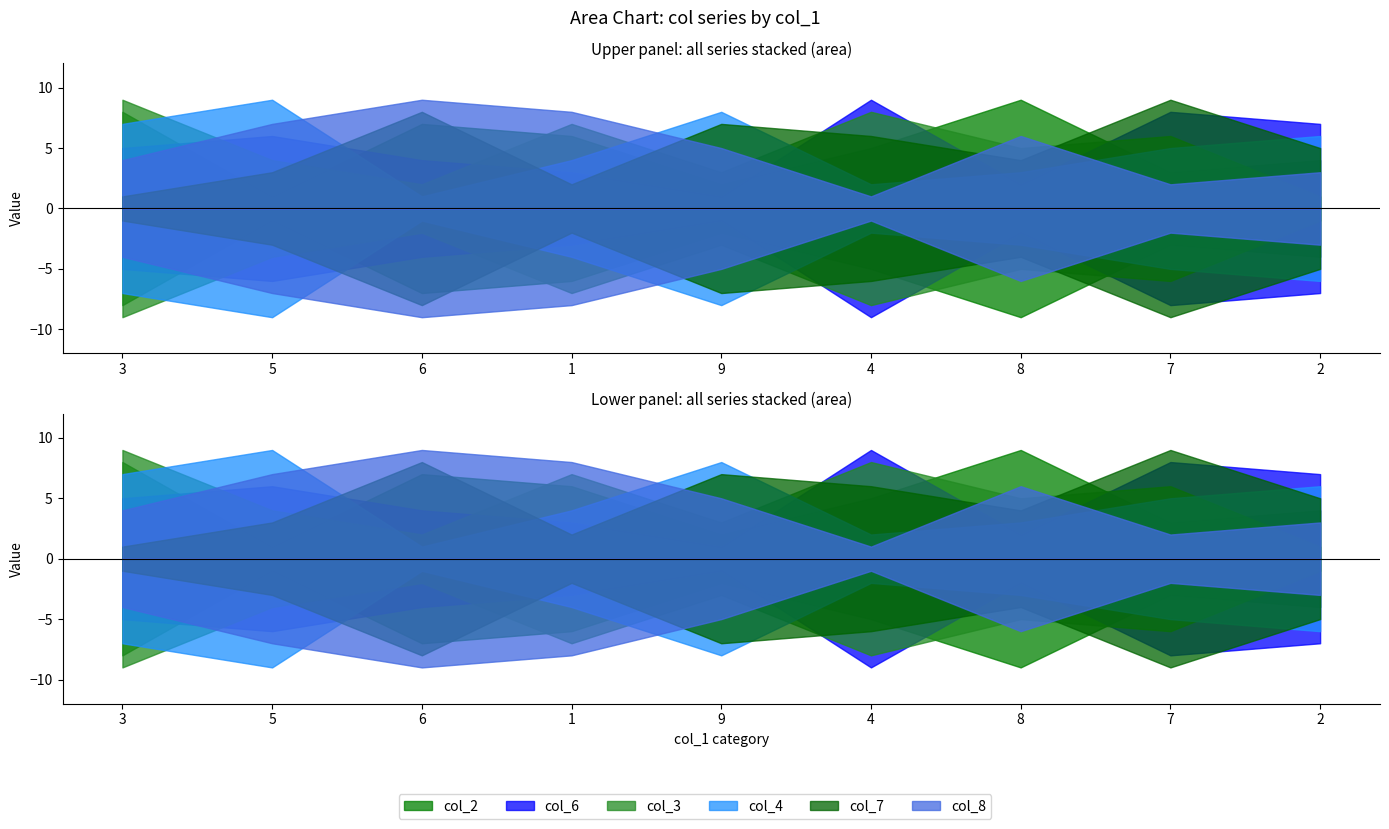

Rank the series at 2 from lowest to highest value.

col_3, col_8, col_2, col_7, col_4, col_6